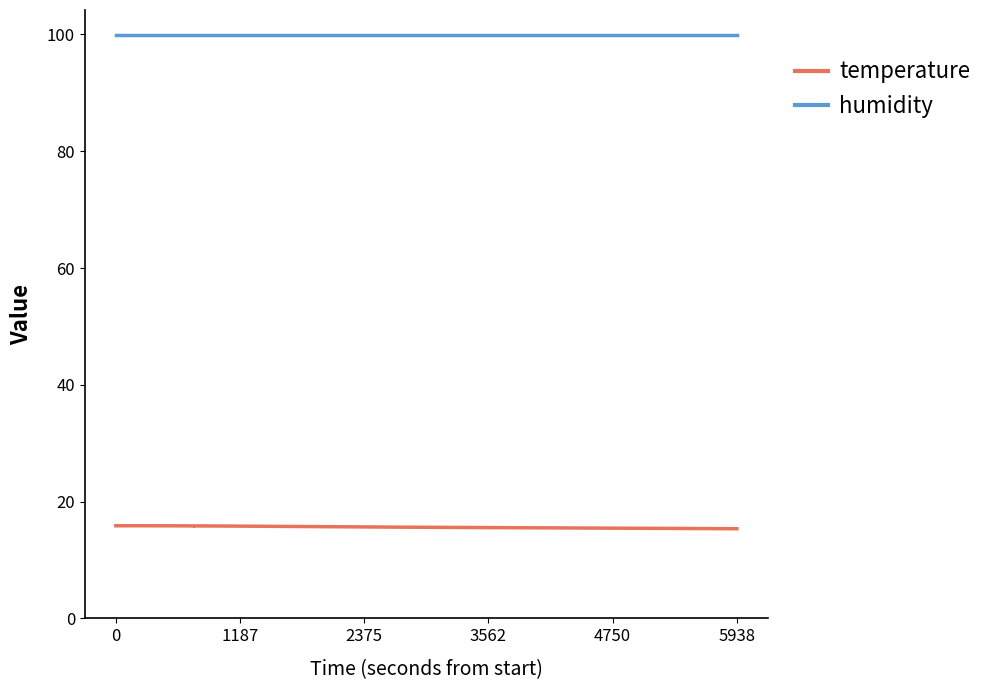

Which series has the largest total across all categories?

humidity